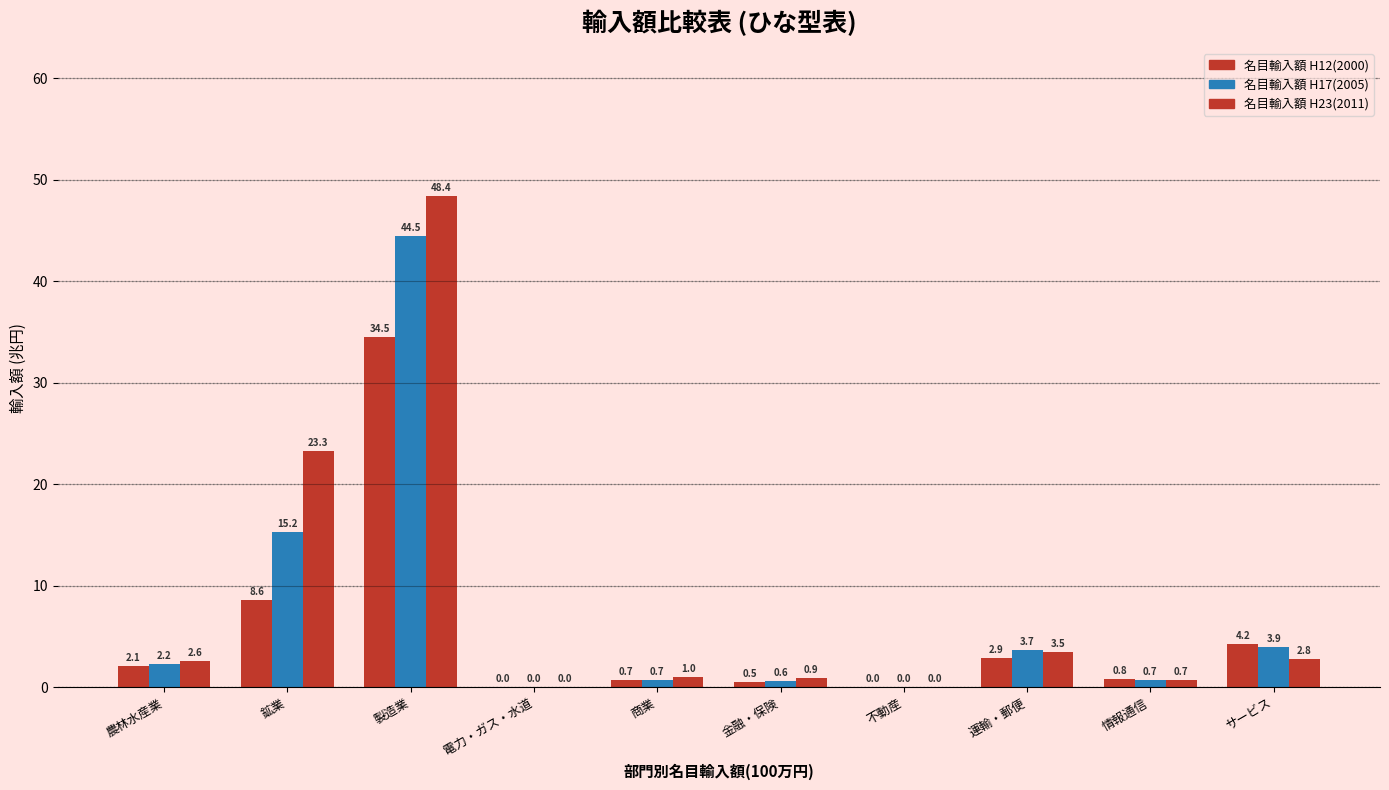

Between 農林水産業 and 不動産, which series saw the biggest shift?

名目輸入額 H23(2011)